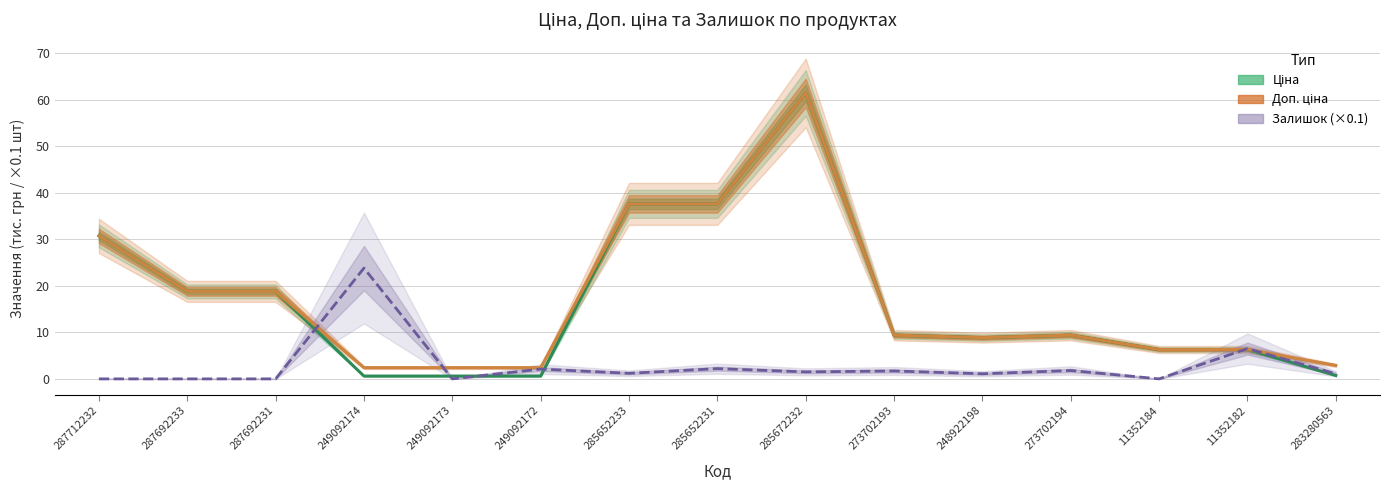

Count the number of data series in this chart.

3